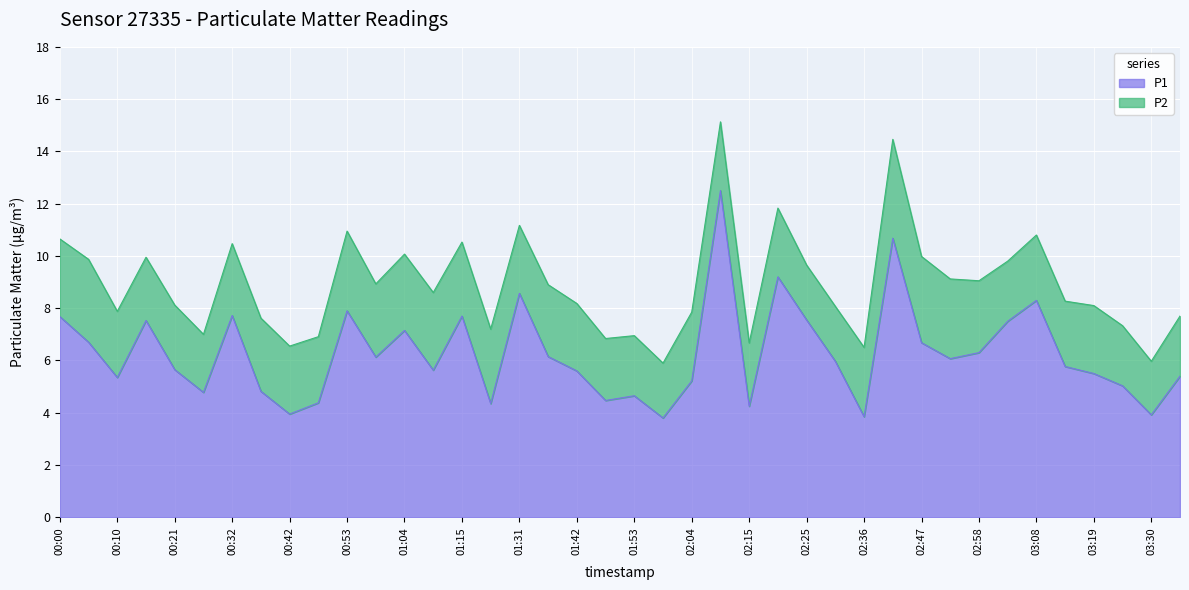

What is the value of the 3rd point from the left?

5.3